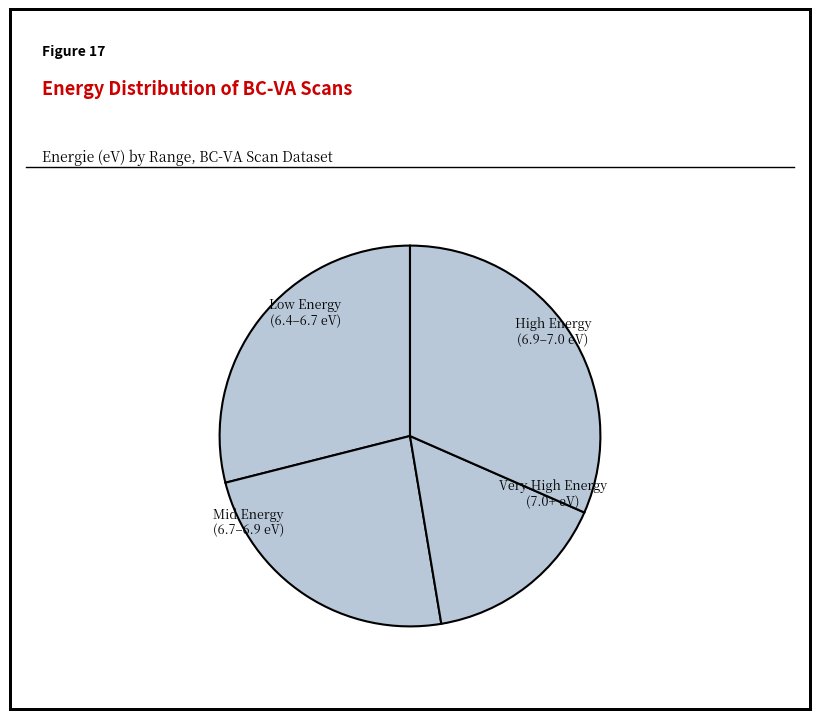

How many slices are in this pie chart?

4